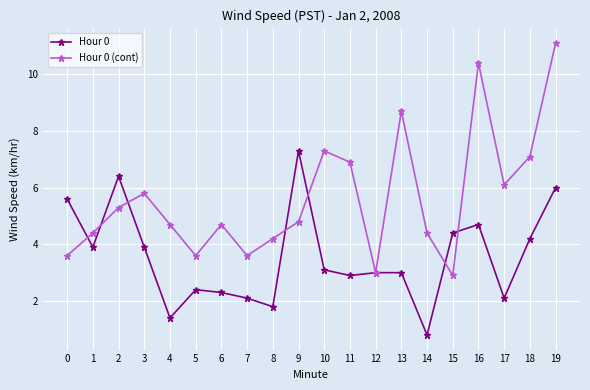

What is the average value of the Hour 0 series?

3.6